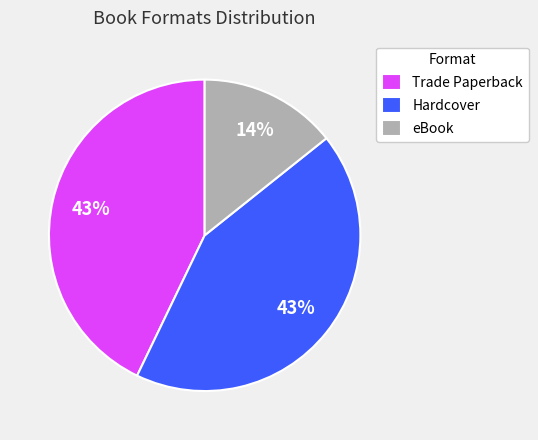

Between eBook and Hardcover, which is larger?

Hardcover